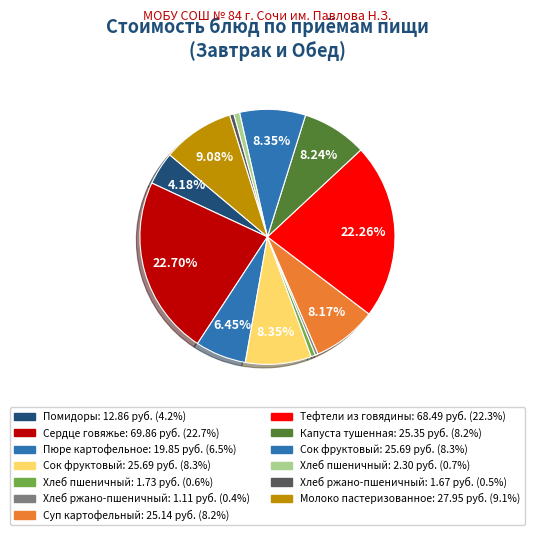

How many slices are in this pie chart?

13